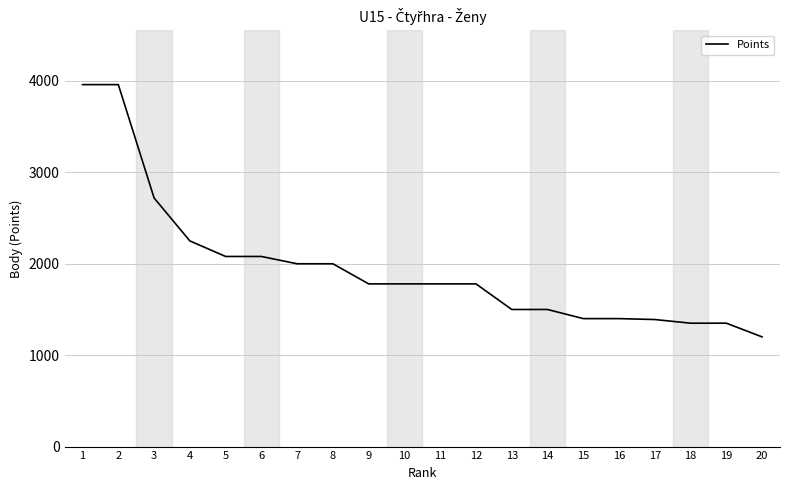

What is the minimum value shown in the chart?

1200